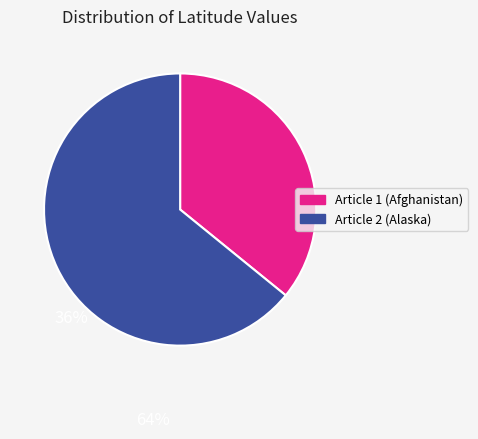

Count the number of slices in the pie.

2